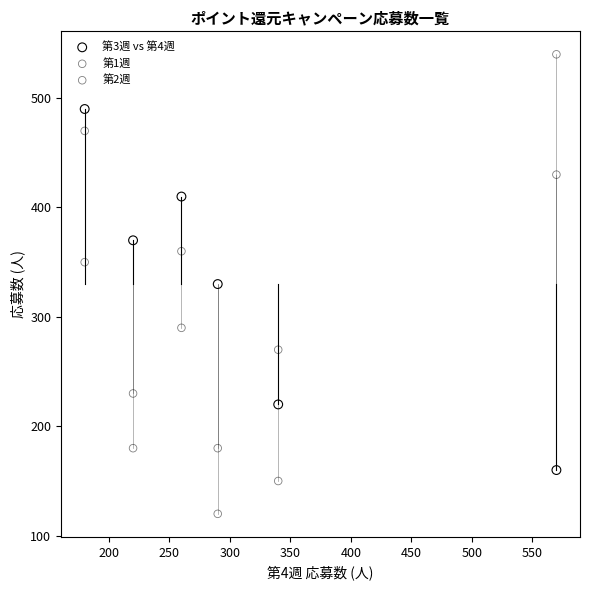

What is the X range (max minus min) for the scatter plot?

390